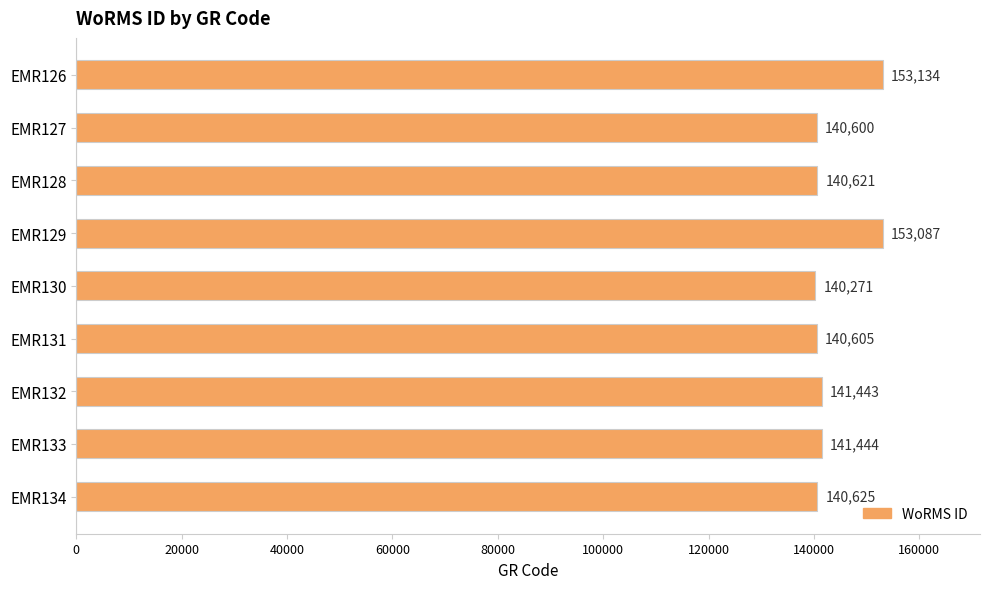

Where is the data nearest to the value 146702?

EMR133